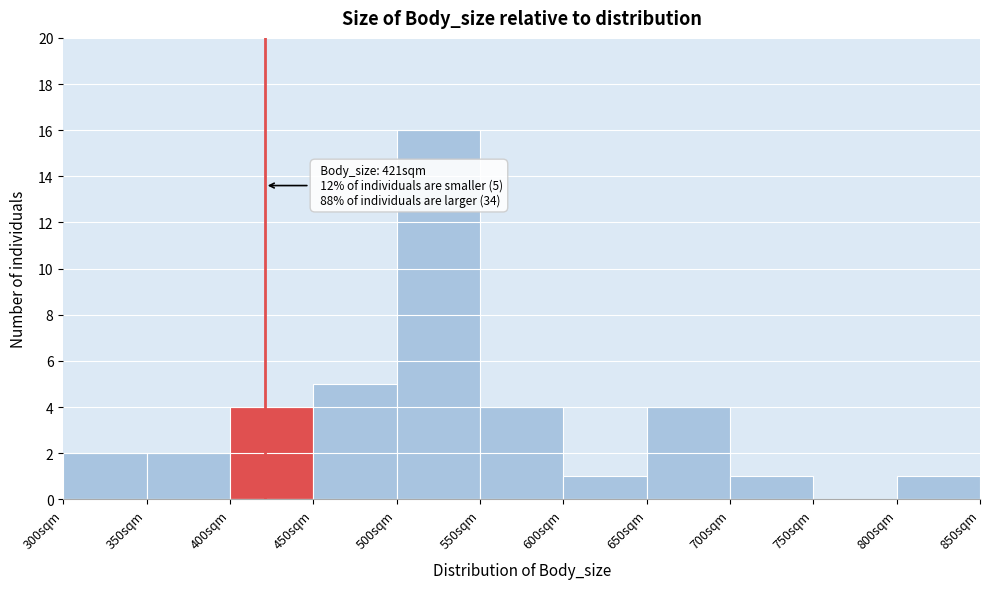

Which range on the x-axis has the tallest bar?

500 to 550